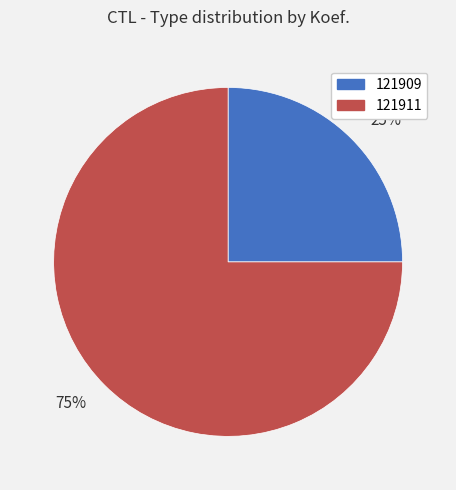

To the nearest percent, what portion does 121909 represent?

25%